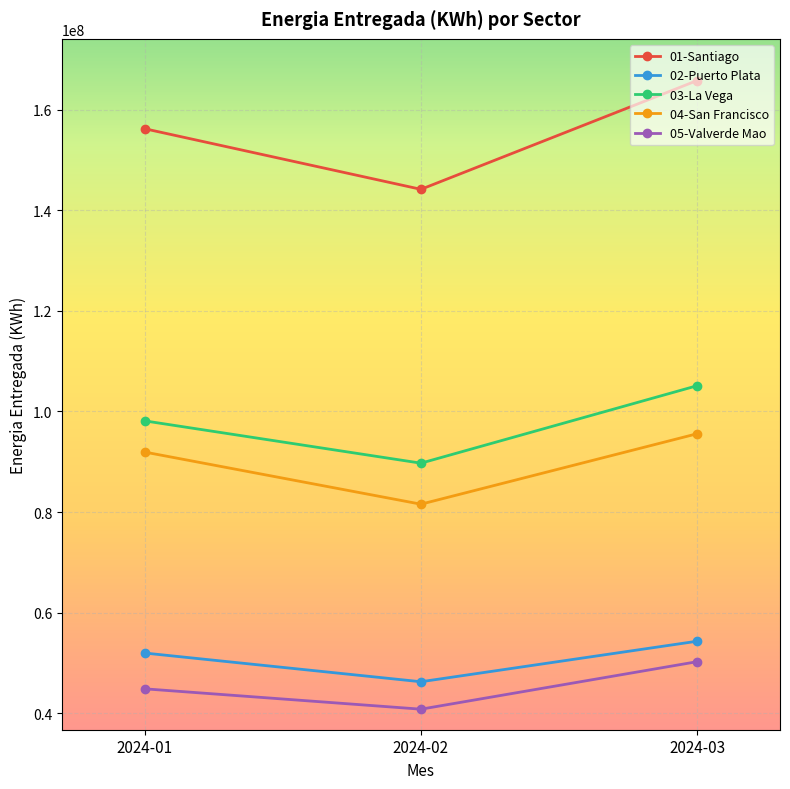

What is the minimum value shown in the chart?

40827856.5